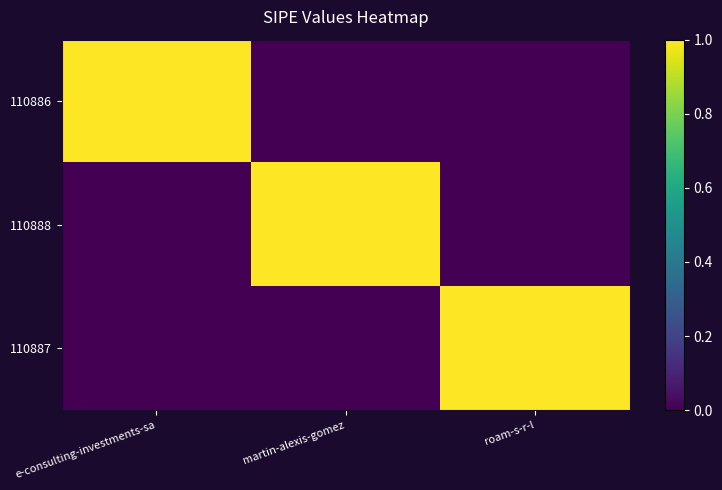

Which label corresponds to the smallest value in the chart?

martin-alexis-gomez